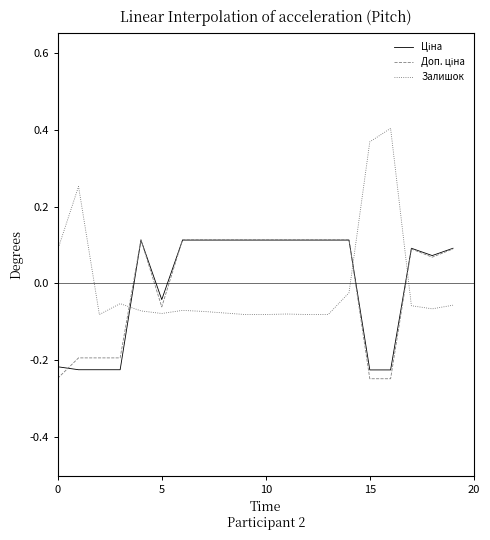

Which series has the widest spread of values?

Залишок